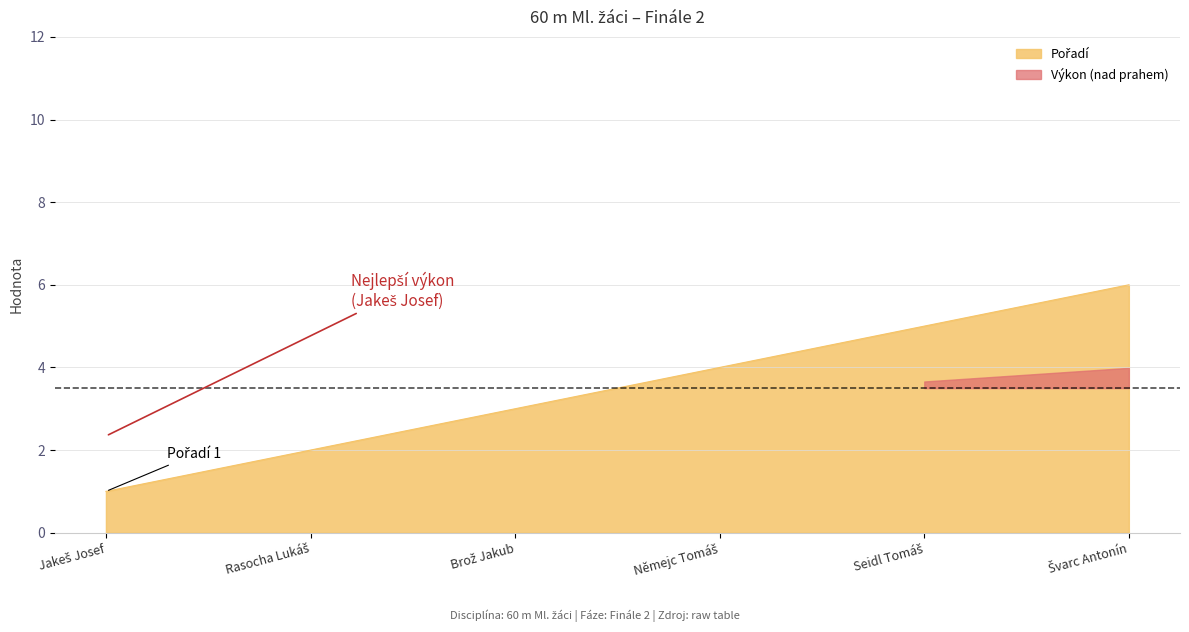

How many lines are shown in the chart?

1